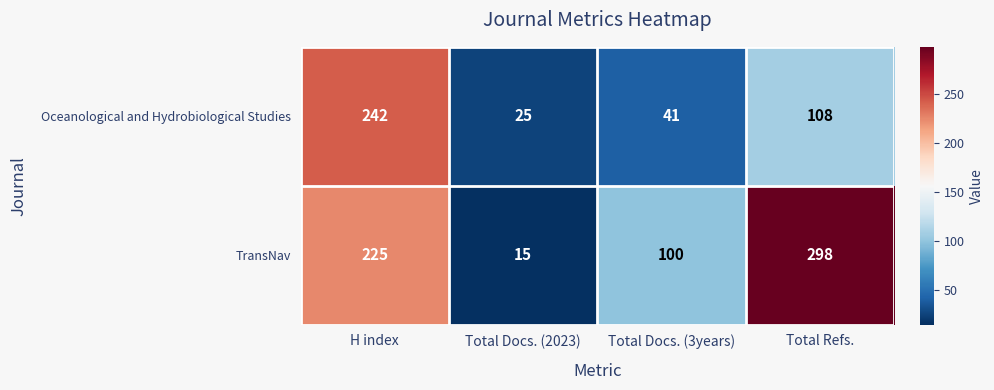

Reading left to right, transcribe all the data shown in this chart.

Oceanological and Hydrobiological Studies: 242	25	41	108
TransNav: 225	15	100	298